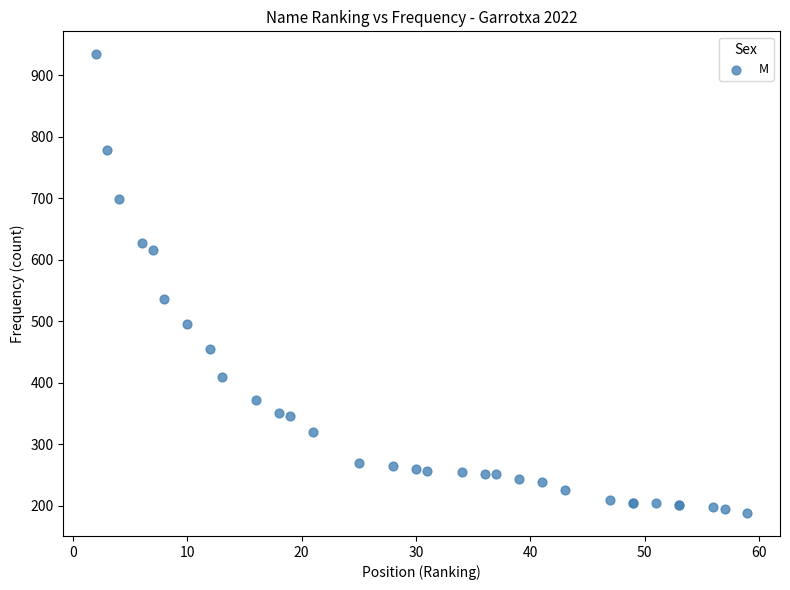

What Y value in the scatter plot is closest to 561?

536